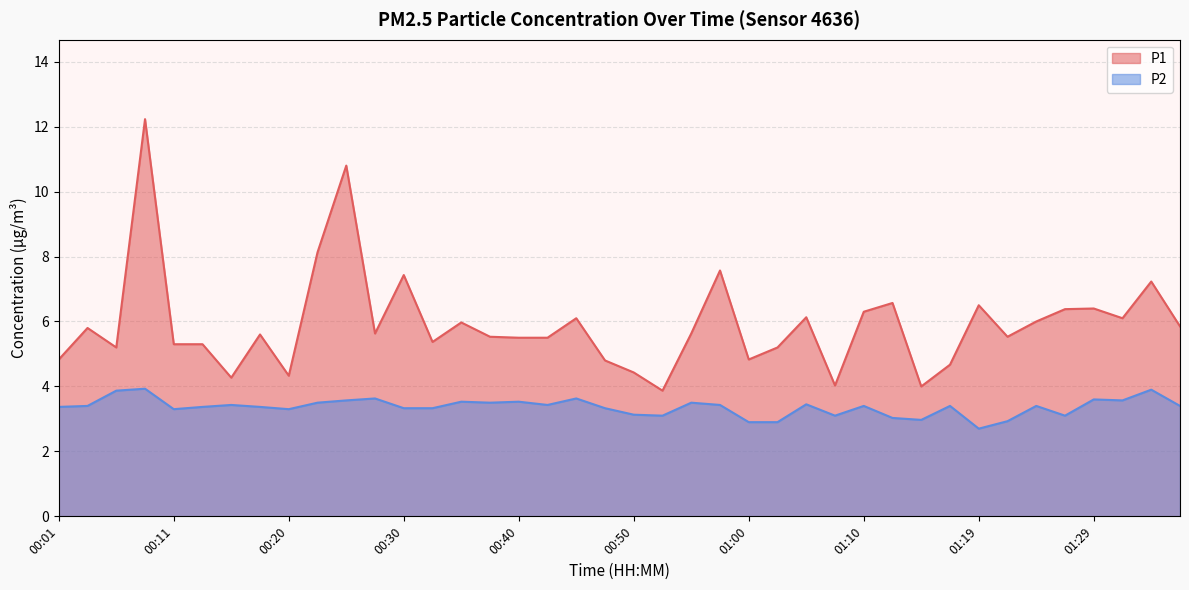

What is the value of the P2 point at the 25th from the left?

2.9